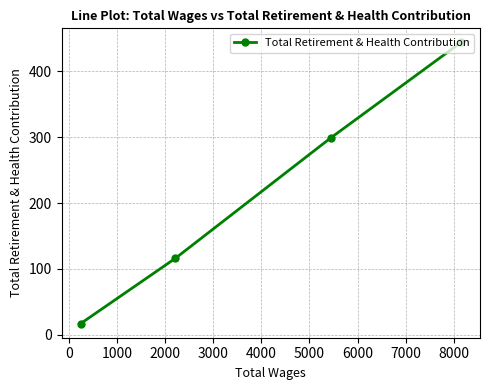

What is the greatest value displayed?

444